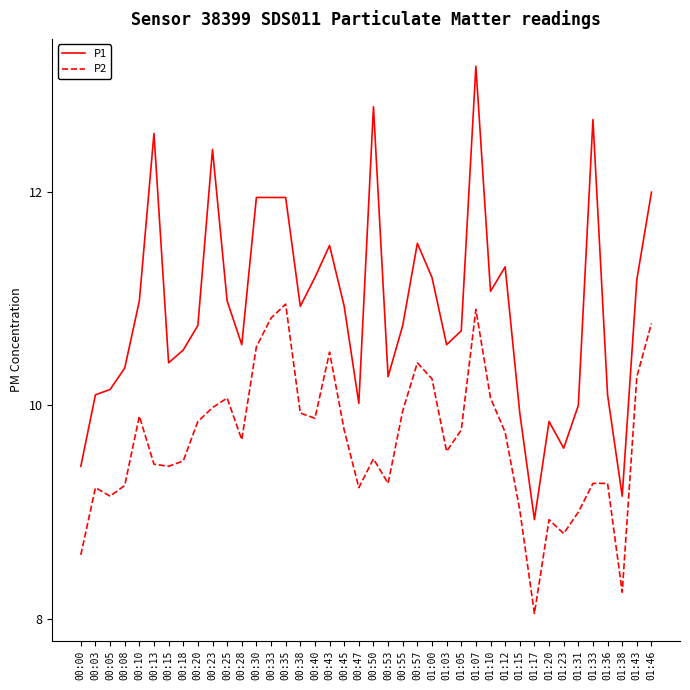

At which label does P1 reach its minimum?

01:17